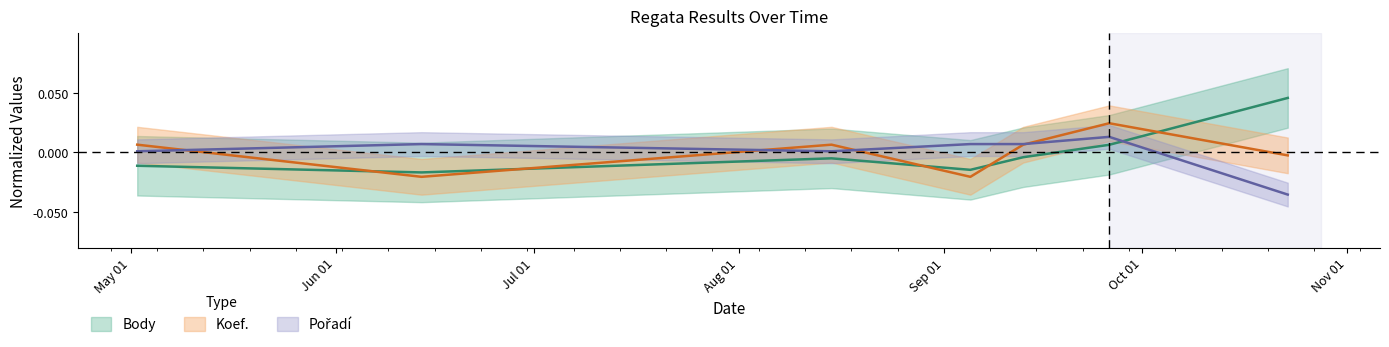

Reading left to right, what are all the values shown in this chart?

Body: 2008-05-02=-0.0	2008-06-14=-0.0	2008-08-15=-0.0	2008-09-05=-0.0	2008-09-13=-0.0	2008-09-26=0.0	2008-10-23=0.0
Koef.: 2008-05-02=0.0	2008-06-14=-0.0	2008-08-15=0.0	2008-09-05=-0.0	2008-09-13=0.0	2008-09-26=0.0	2008-10-23=-0.0
Pořadí: 2008-05-02=0.0	2008-06-14=0.0	2008-08-15=0.0	2008-09-05=0.0	2008-09-13=0.0	2008-09-26=0.0	2008-10-23=-0.0